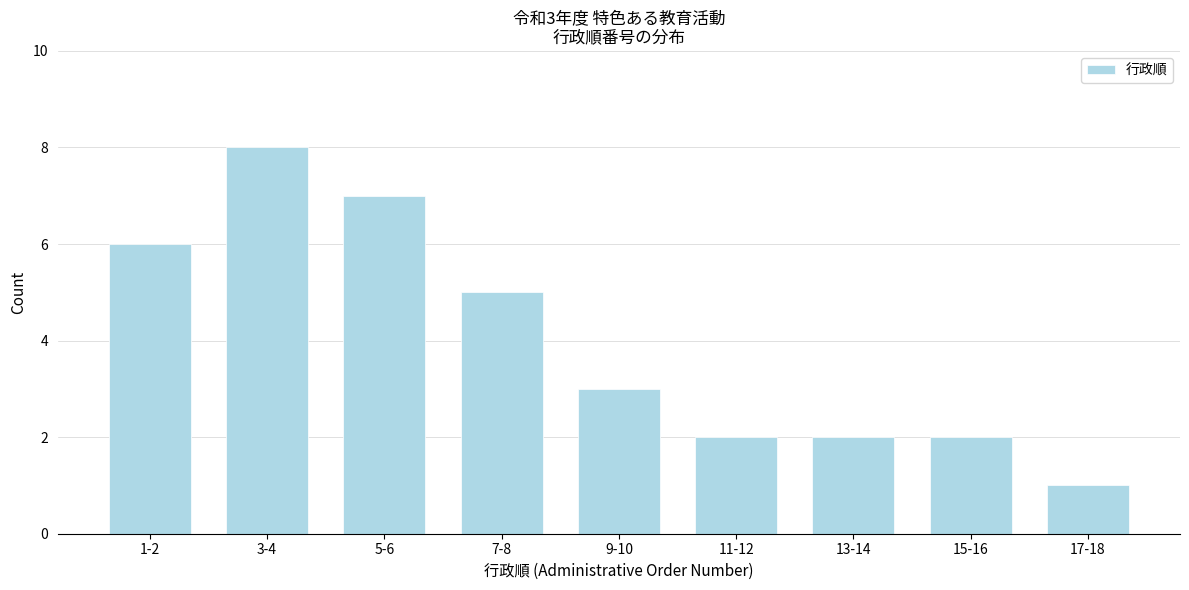

Reading left to right, extract all data points from this chart.

1-2=6	3-4=8	5-6=7	7-8=5	9-10=3	11-12=2	13-14=2	15-16=2	17-18=1